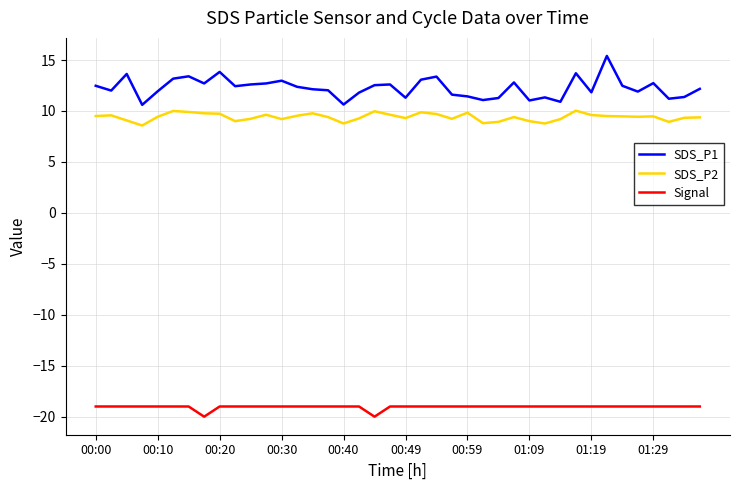

What is the greatest value displayed?

15.4